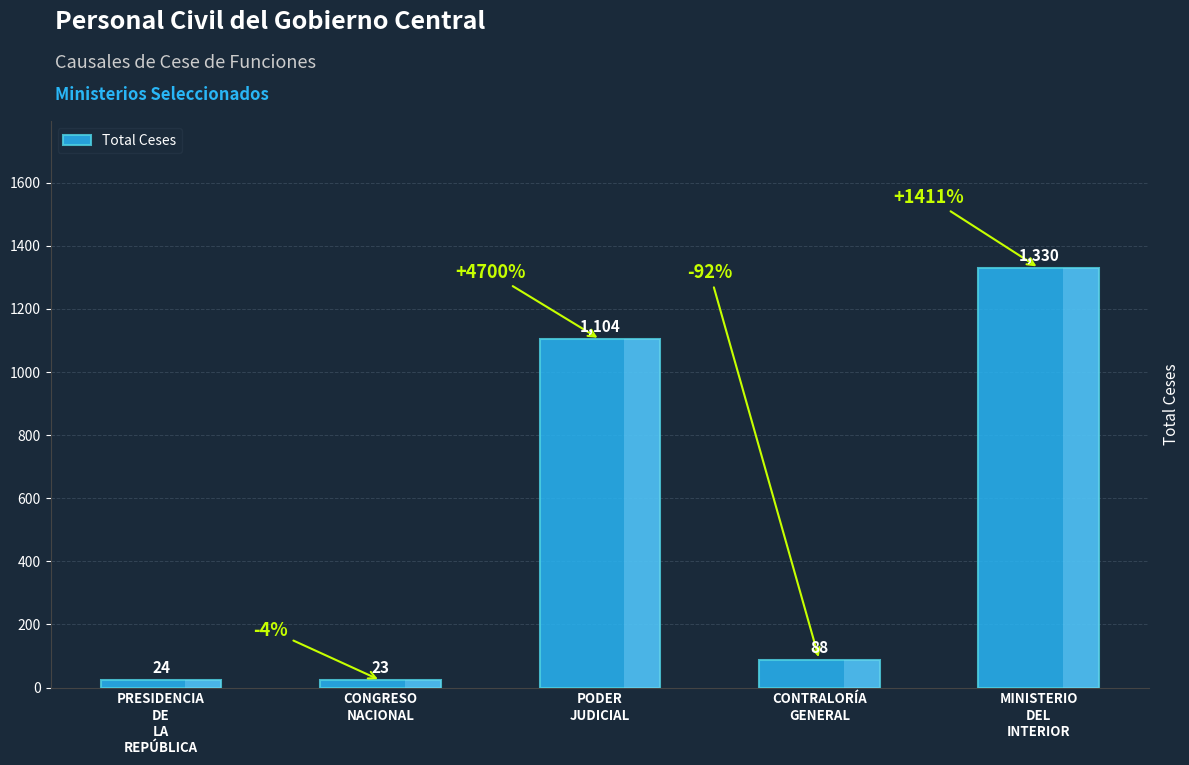

Rank the categories by value from lowest to highest.

CONGRESO
NACIONAL, PRESIDENCIA
DE
LA
REPÚBLICA, CONTRALORÍA
GENERAL, PODER
JUDICIAL, MINISTERIO
DEL
INTERIOR